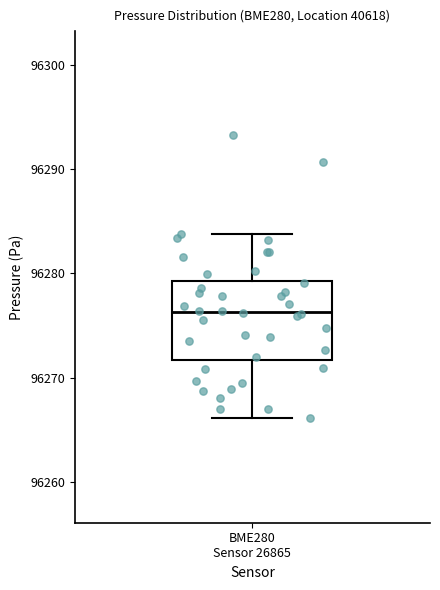

Read this box plot against the y-axis: the position of the median line, the range covered by the box, and the ends of both whiskers. The values are not printed on the chart, so give them approximately, as read against the axis.

median 96276, box 96272 to 96279, whiskers 96266 to 96284